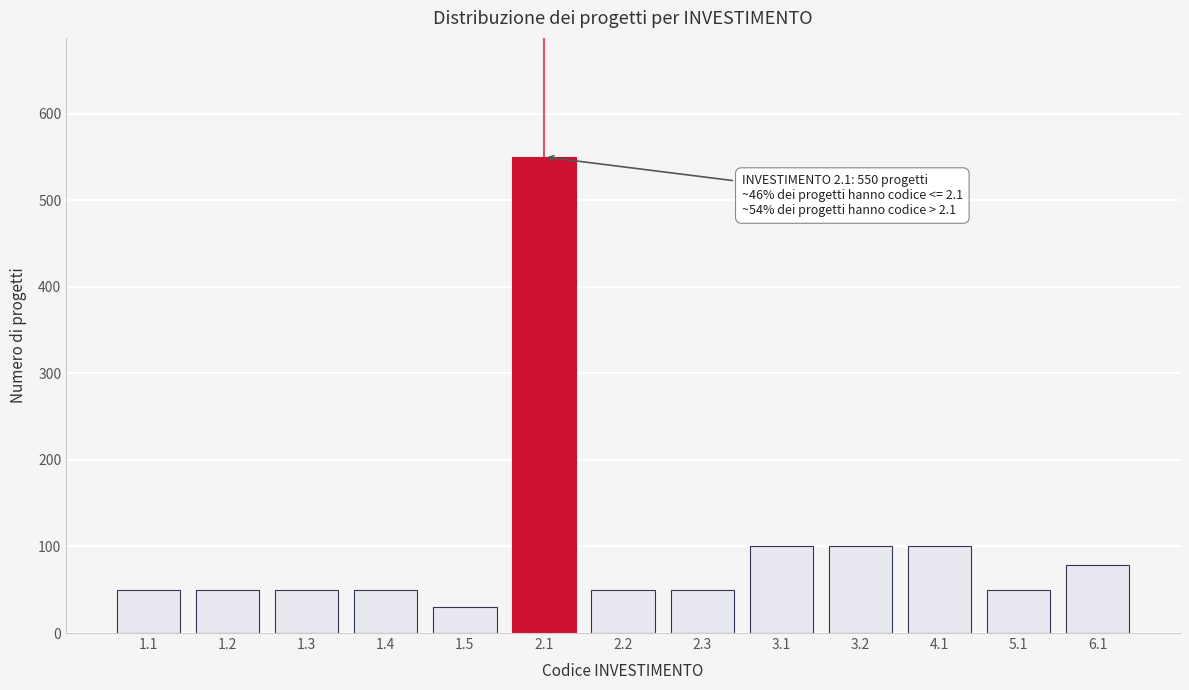

Reading left to right, extract all data points from this chart.

50	50	50	50	30	550	50	50	100	100	100	50	79